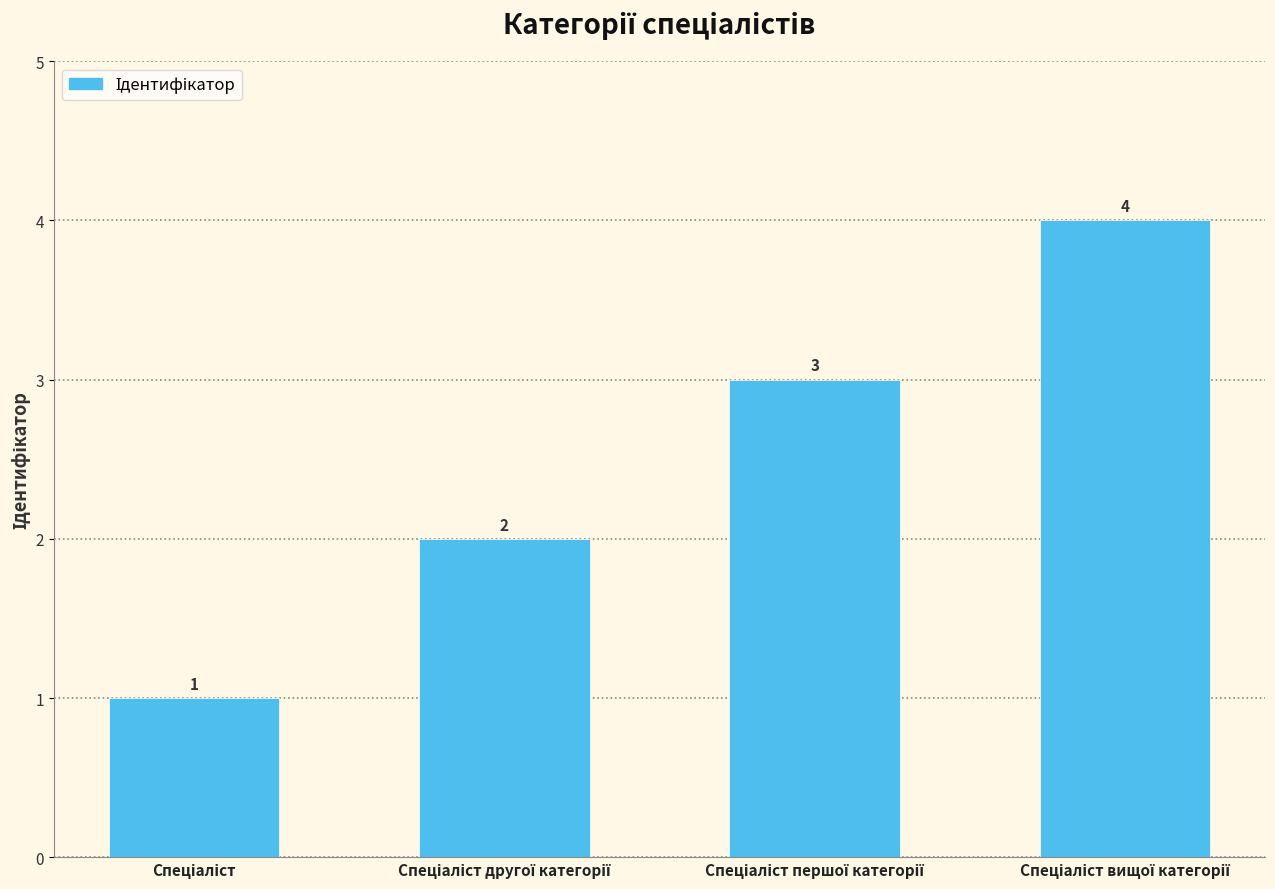

What is the sum of all values?

10